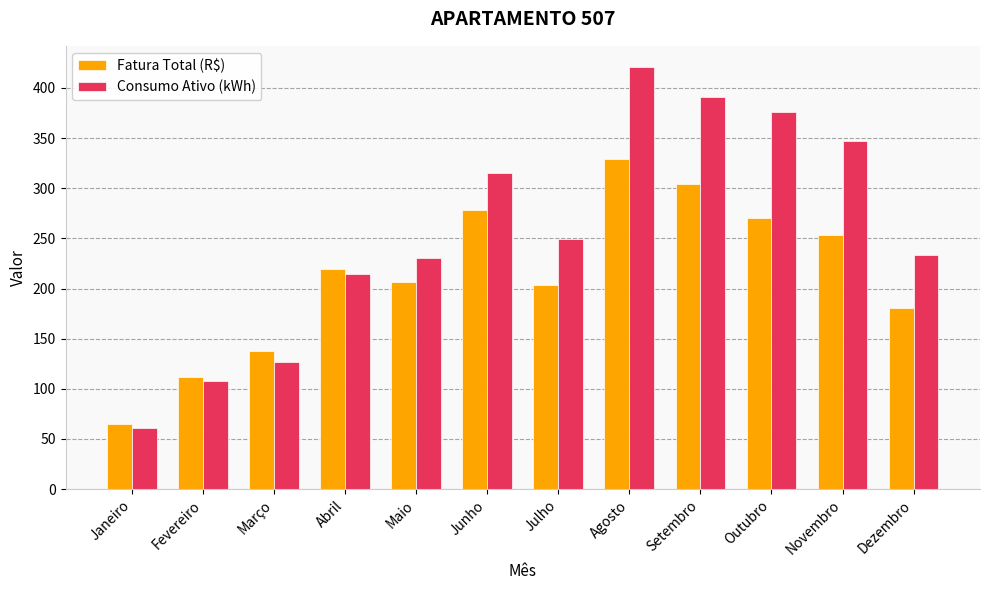

Are the bars grouped side by side (vs. stacked)?

Yes